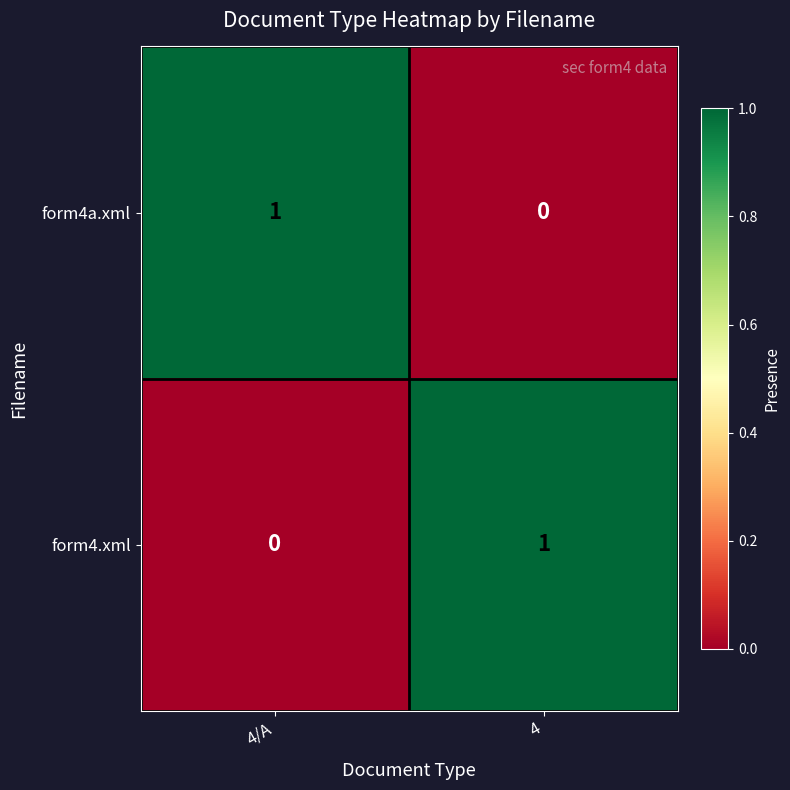

Count the number of categories in the chart.

2